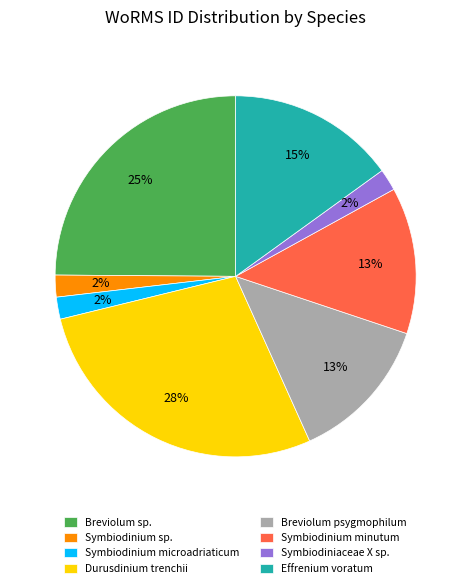

The Durusdinium trenchii slice represents 38% of the pie. True or false?

False